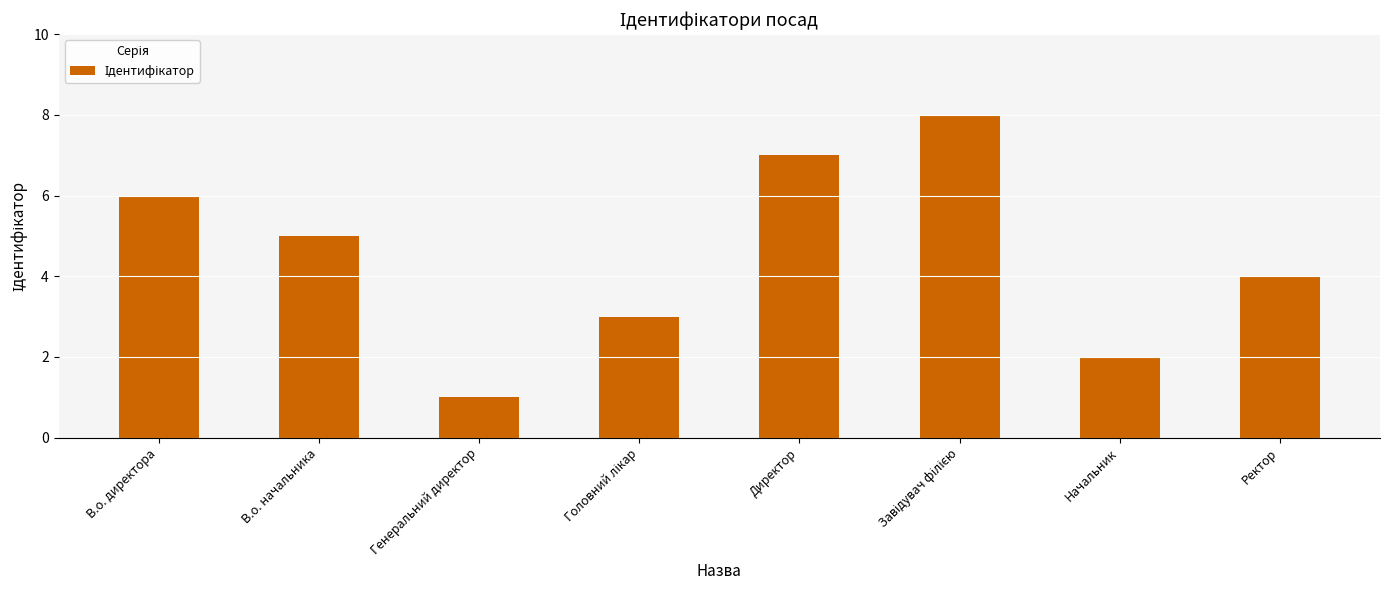

How many values are between 3 and 7?

5